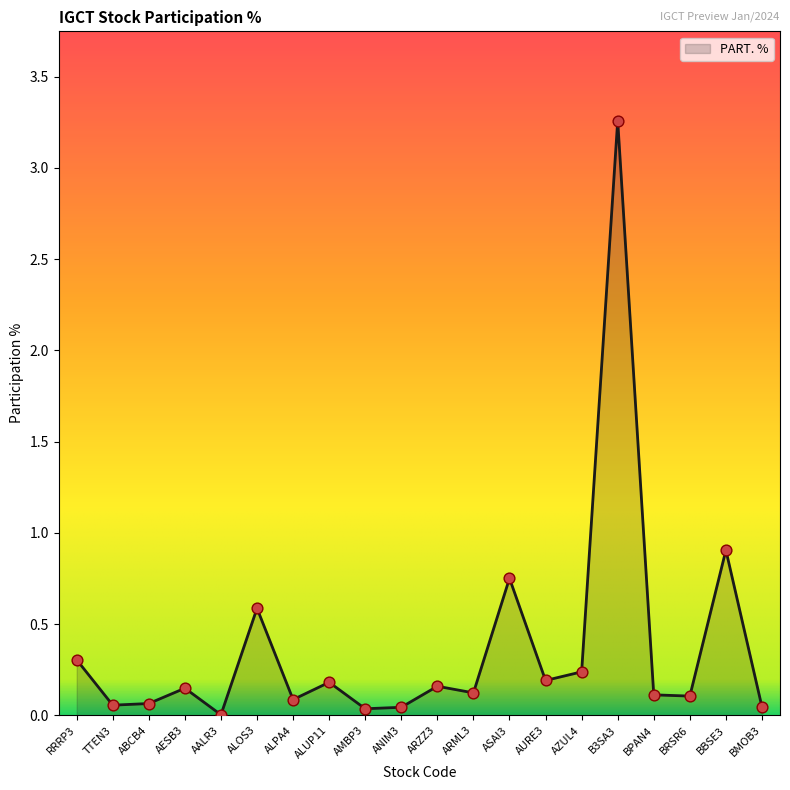

What is the change in value from AALR3 to ARZZ3?

+0.2